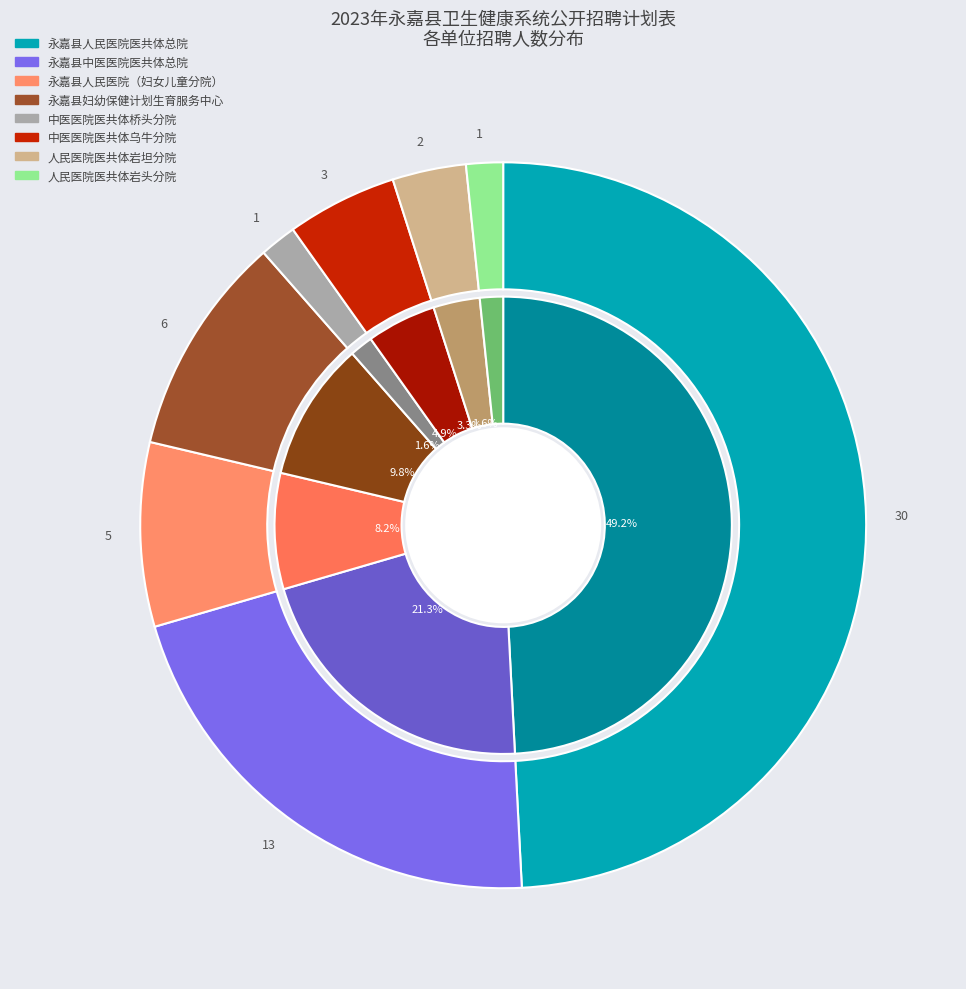

How many segments does this pie chart have?

8